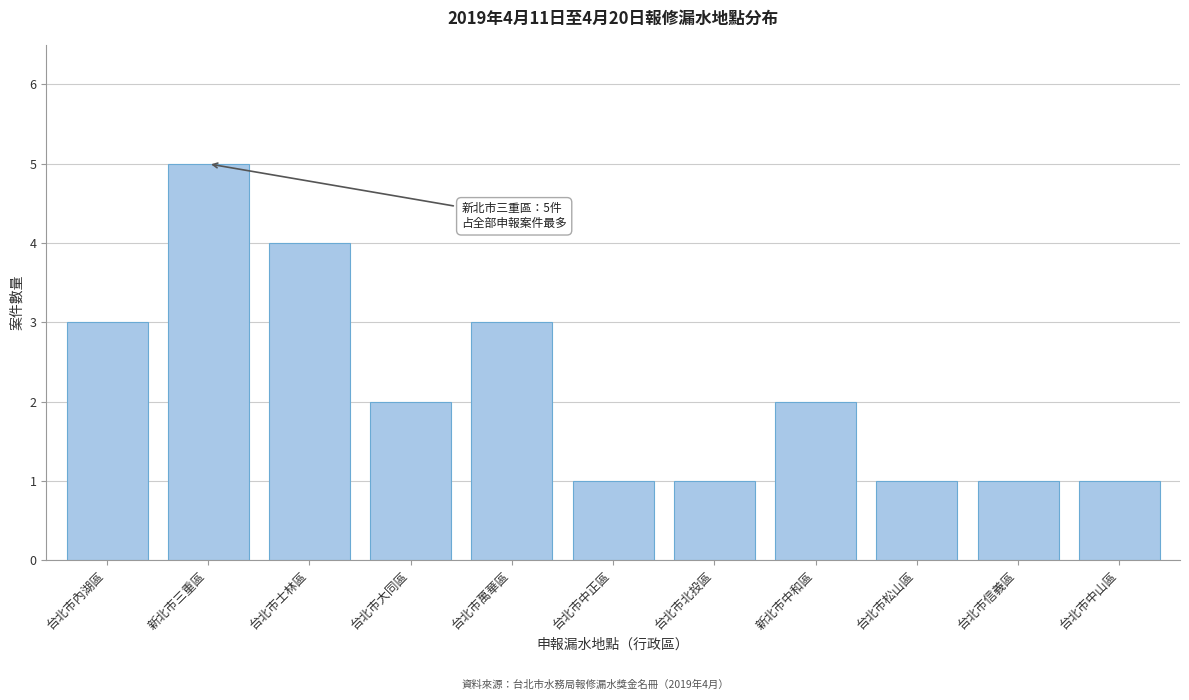

Reading left to right, list all the values displayed in this chart.

3	5	4	2	3	1	1	2	1	1	1